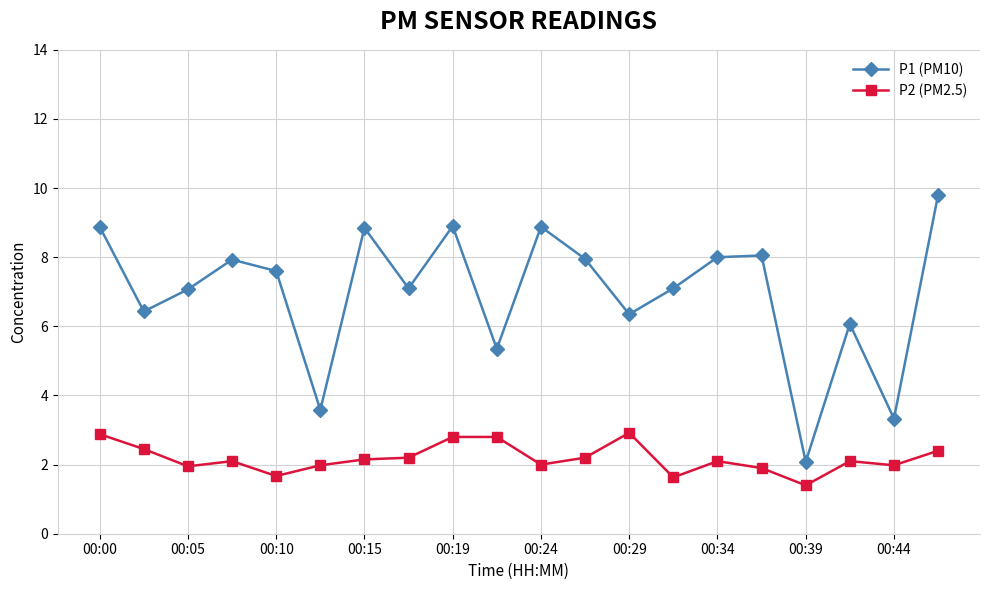

True or false: P2 (PM2.5) and P1 (PM10) intersect in this chart.

False